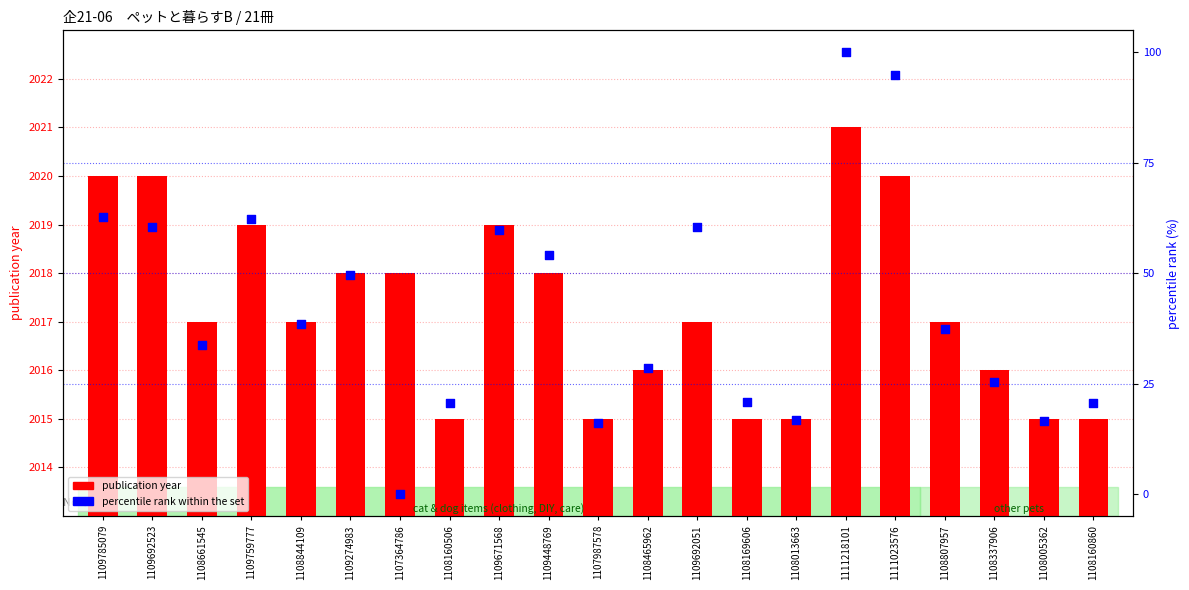

At how many categories does at least one series exceed 387?

21